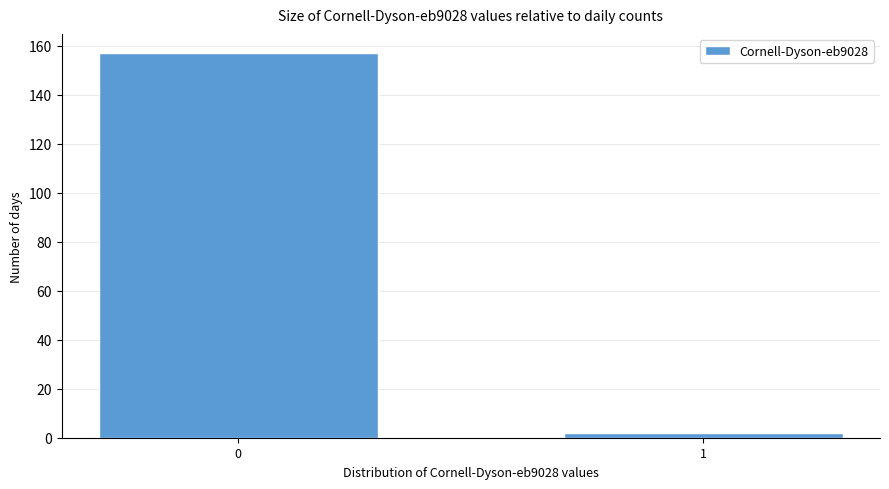

Reading left to right, list all the values displayed in this chart.

0=157	1=2